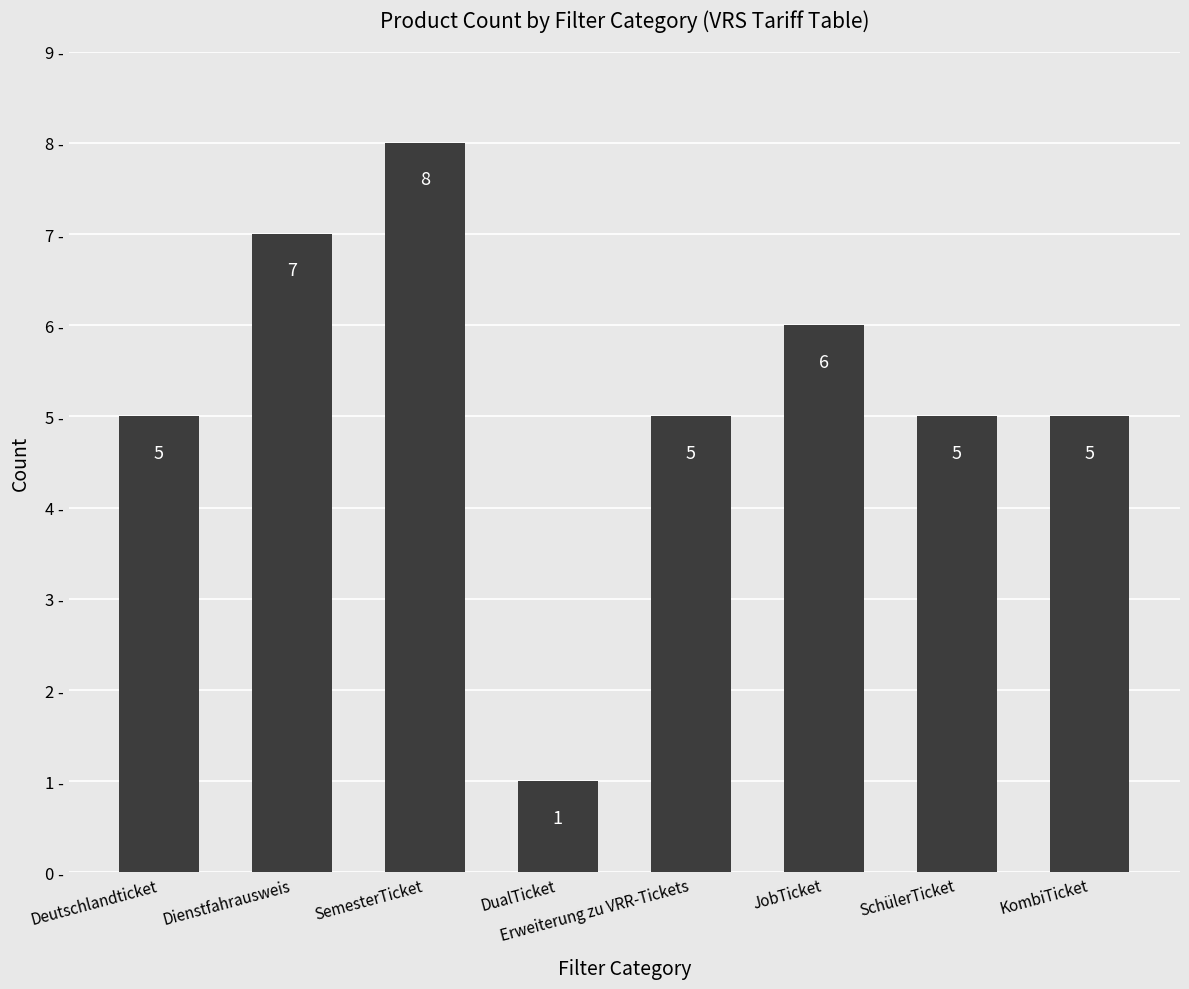

Reading left to right, what are all the values shown in this chart?

5	7	8	1	5	6	5	5